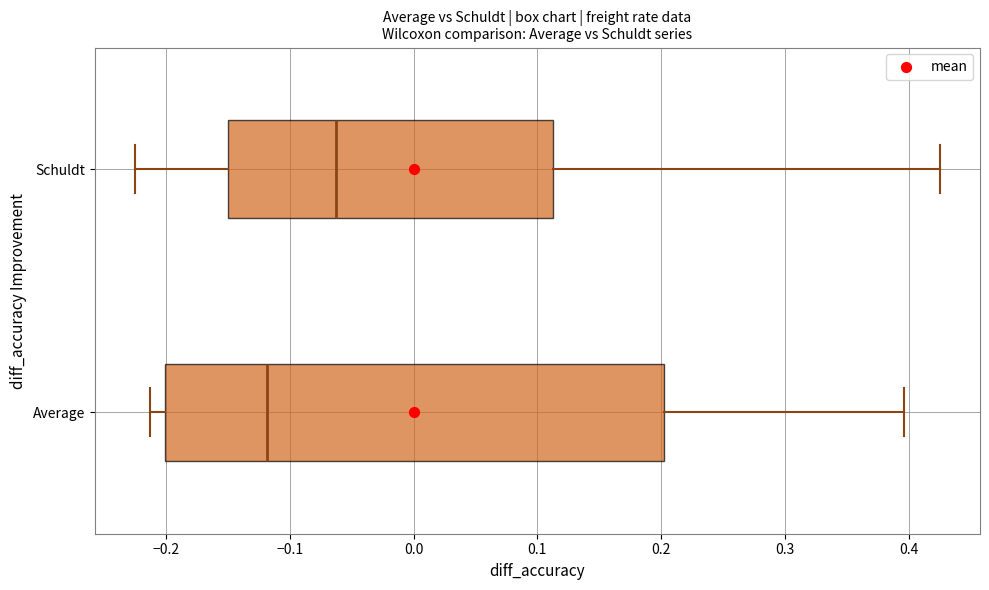

Which box's median line is the furthest to the left?

Average